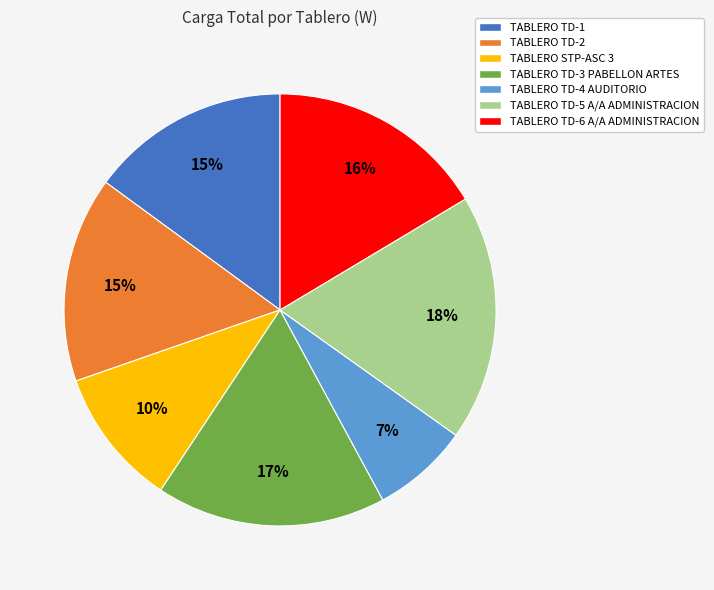

What percentage is the TABLERO TD-3 PABELLON ARTES slice, to the nearest percent?

17%